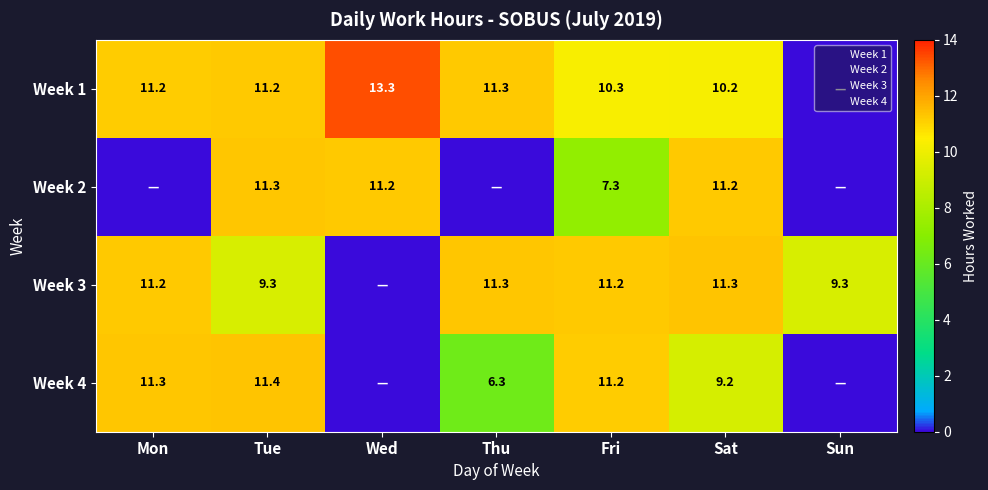

At which category is the sum across all series the highest?

Tue